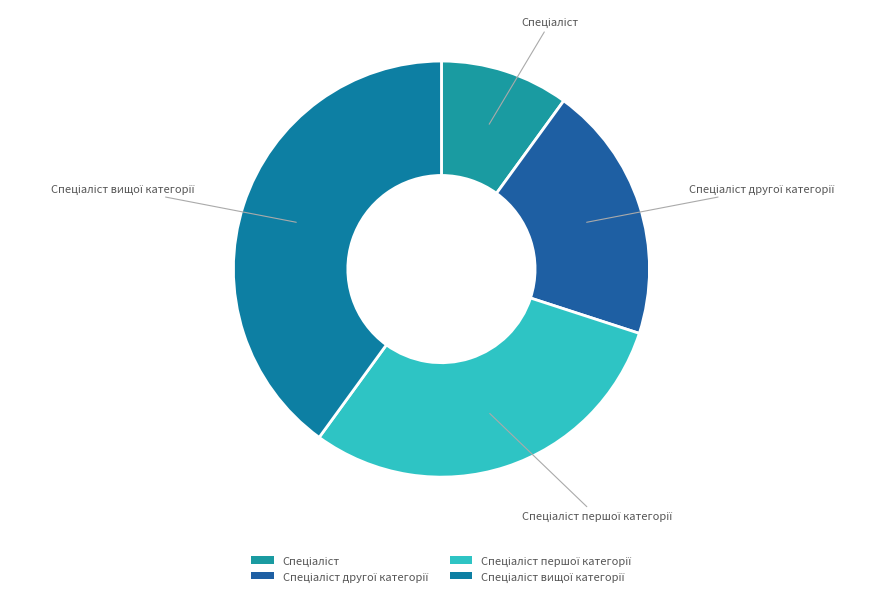

Is there any slice that represents more than half of the pie?

No